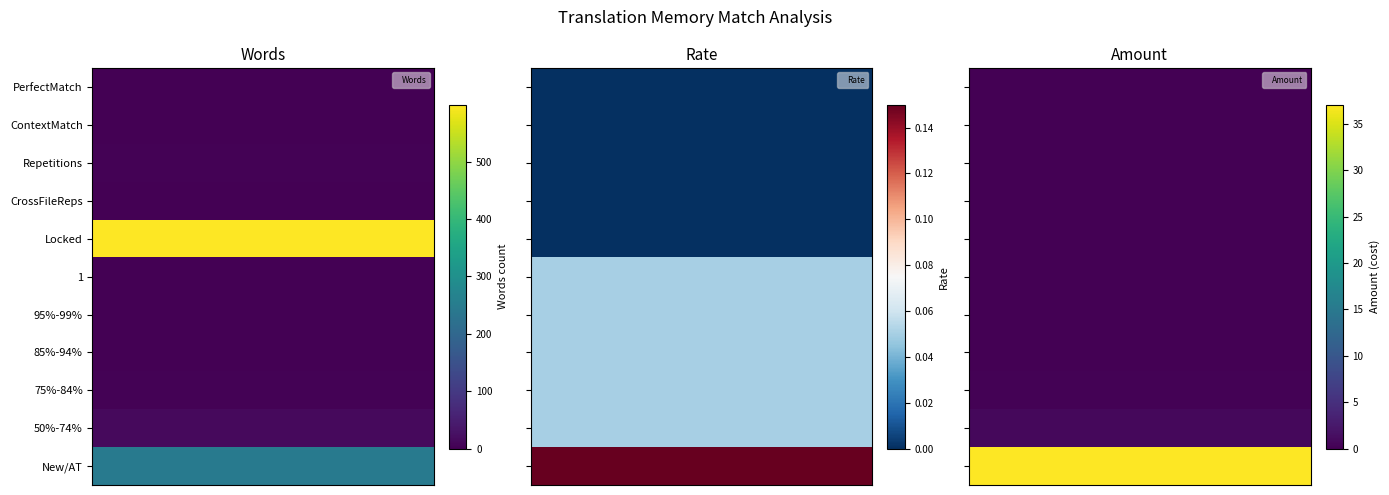

How many Locked values are between 0 and 599?

3